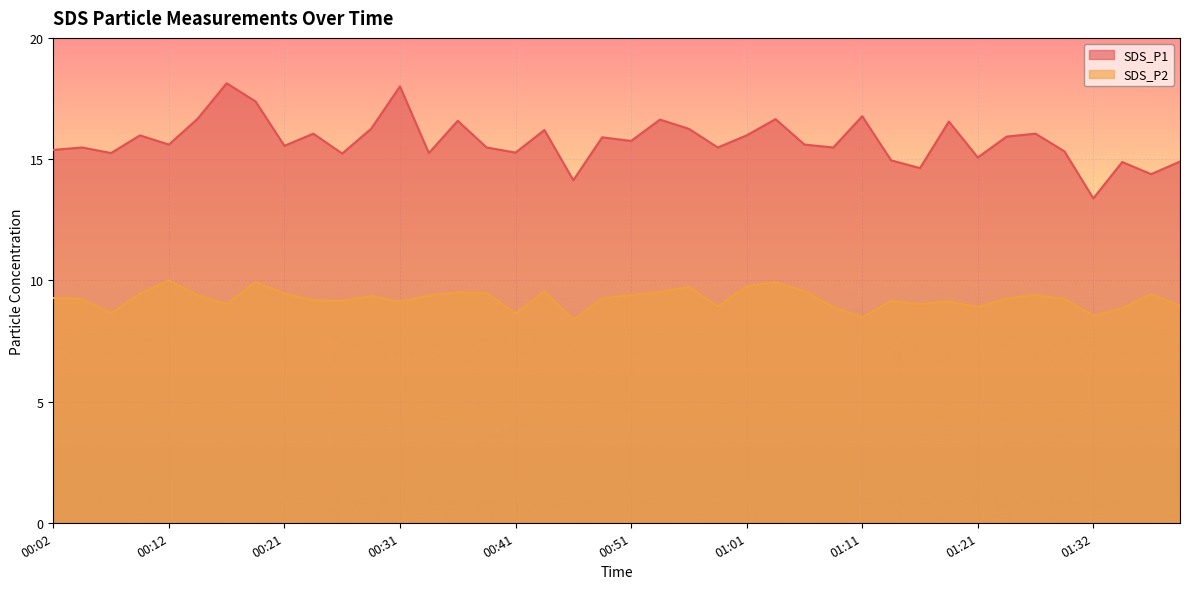

How many lines are shown in the chart?

2